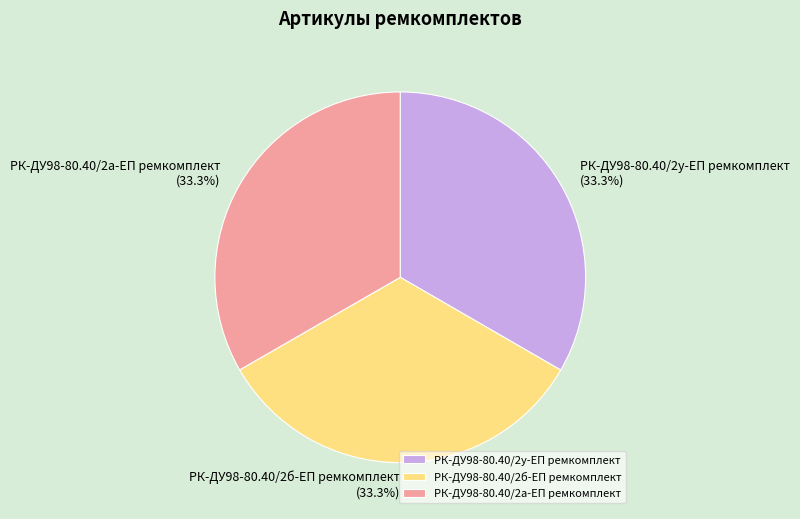

What is the total percentage of РК-ДУ98-80.40/2б-ЕП ремкомплект and РК-ДУ98-80.40/2а-ЕП ремкомплект?

66.7%